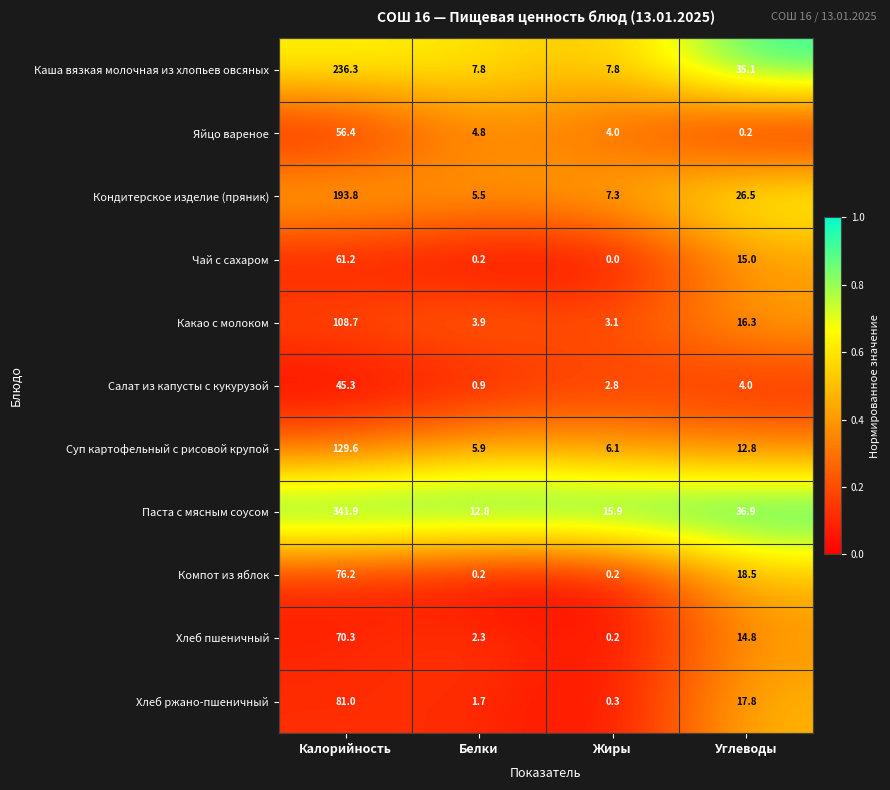

The Чай с сахаром series shows 3.1 at Углеводы. True or false?

False